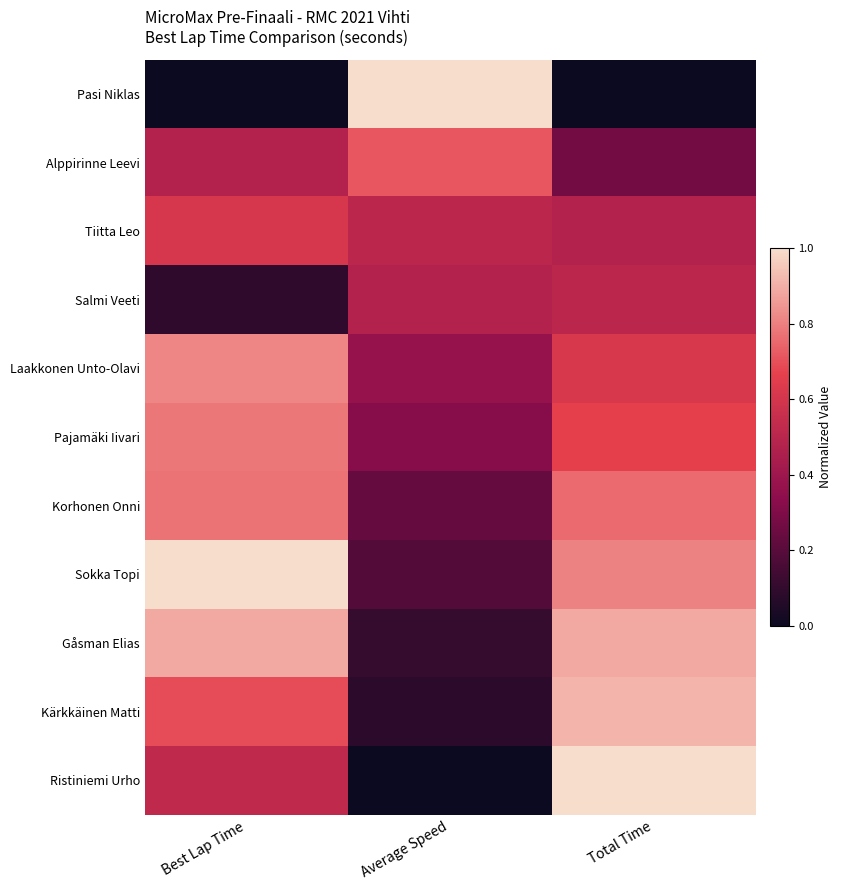

Which category has the highest value across all series?

Average Speed